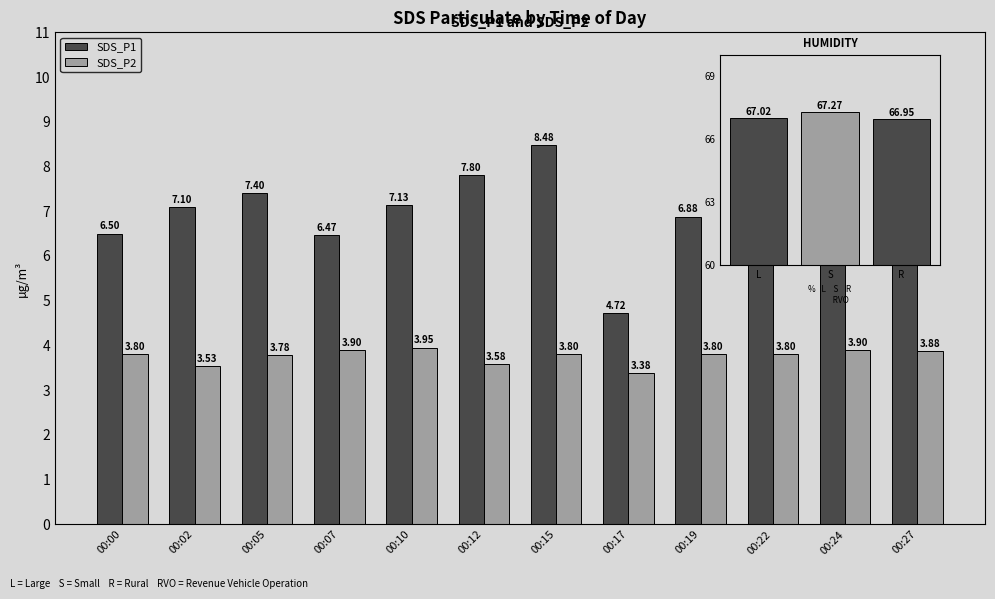

What is the average value of the SDS_P2 series?

3.8